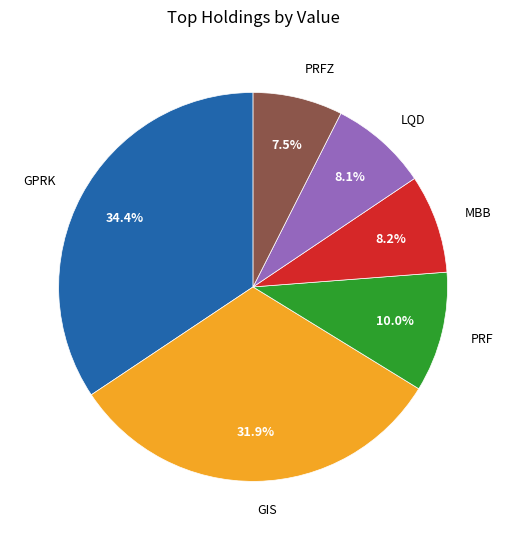

To the nearest percent, what percentage of the pie is MBB?

8%